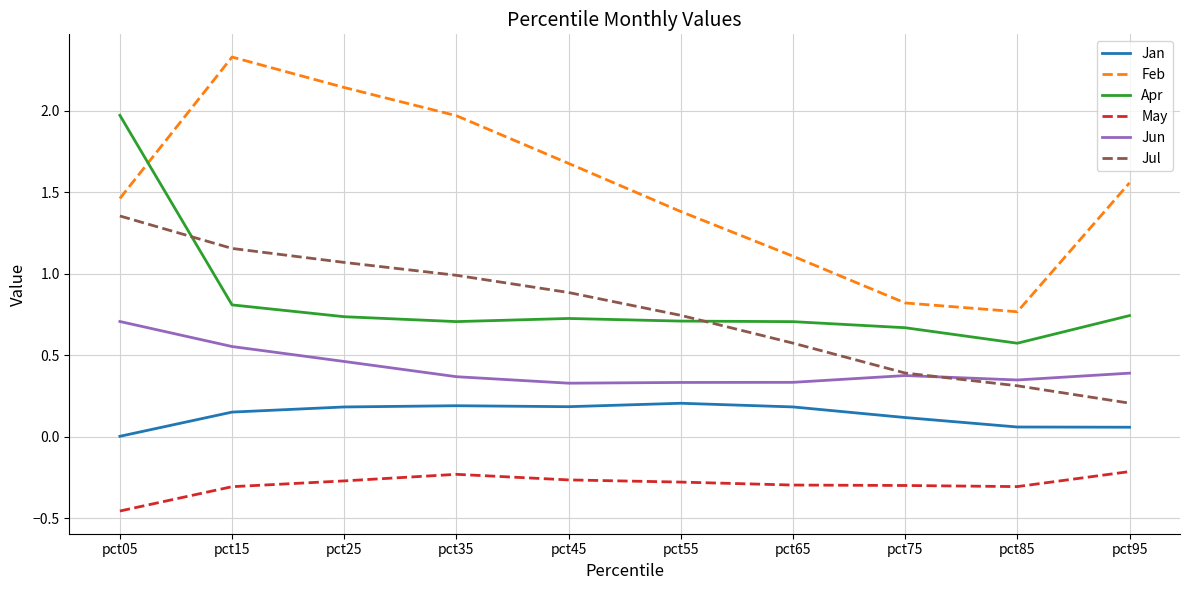

How many interior local valleys does the Feb series have?

1